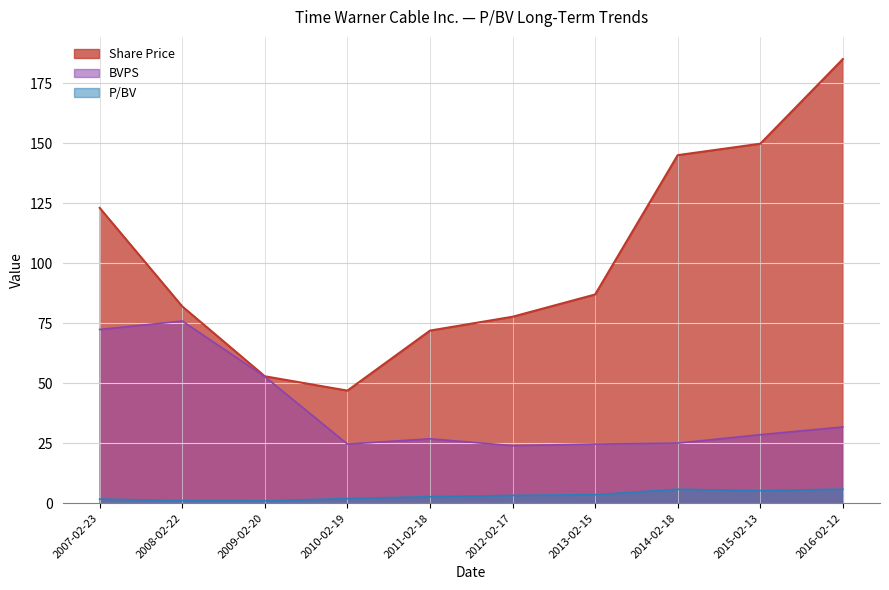

Read the P/BV value at 2011-02-18.

2.7